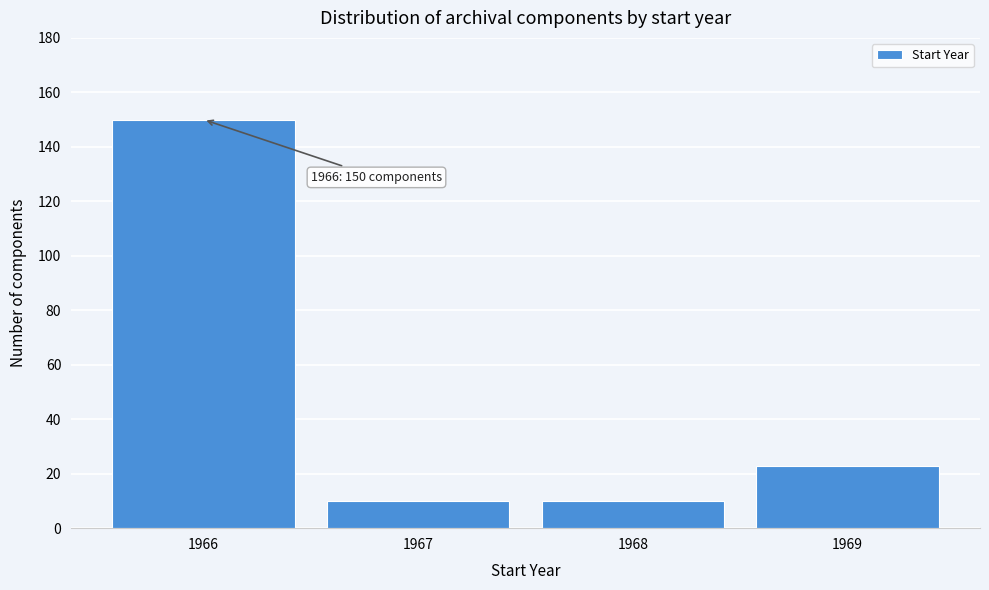

Which range on the x-axis has the tallest bar?

1965.5 to 1966.5